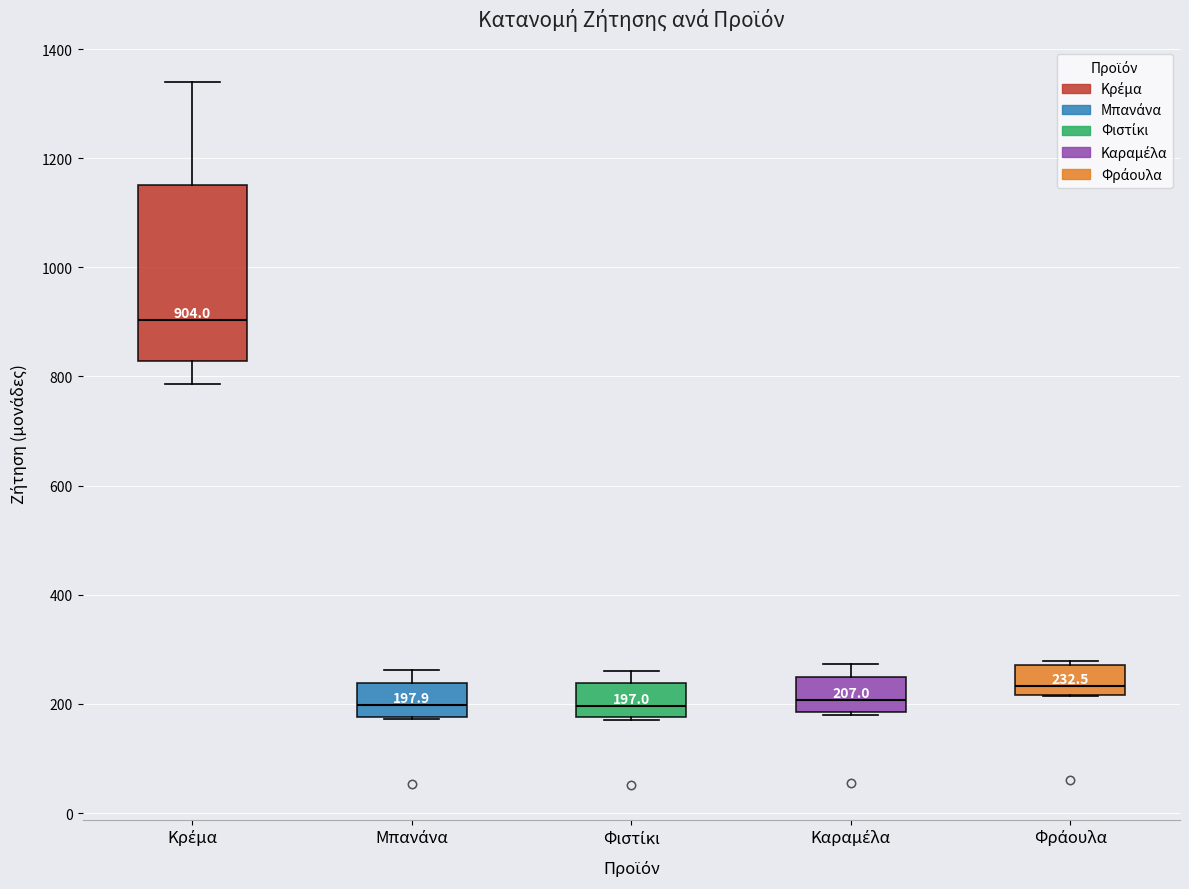

Comparing the boxes themselves (not the whiskers), which one is the tallest?

Κρέμα